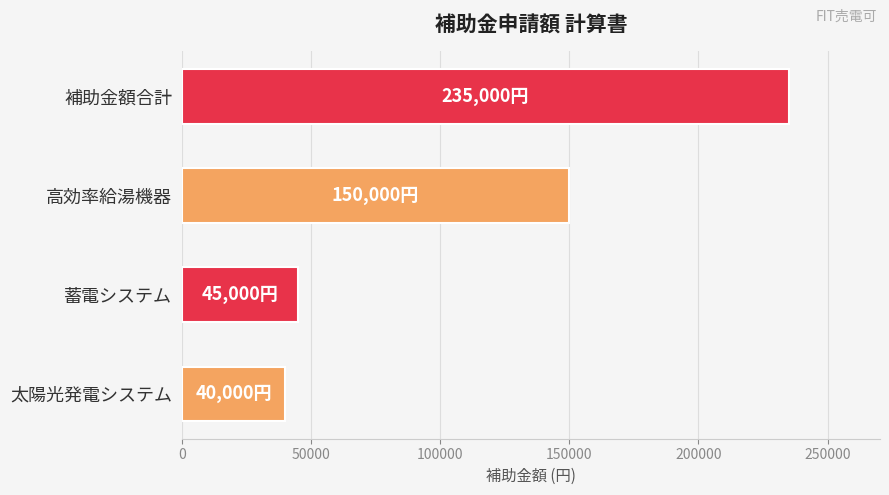

What is the average value?

117500